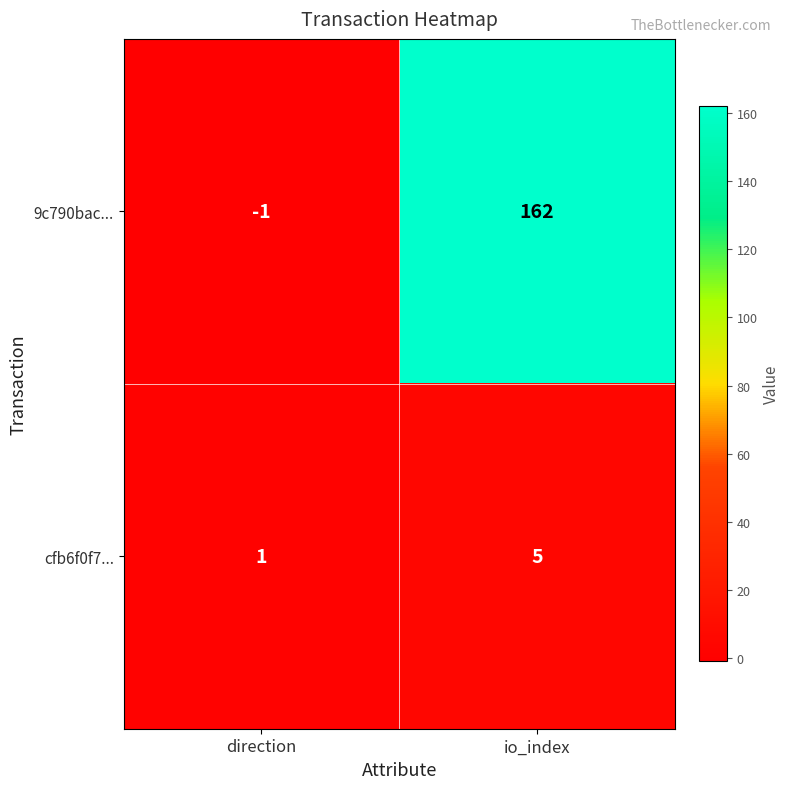

Is it true that 9c790bac... equals 84 at io_index?

False